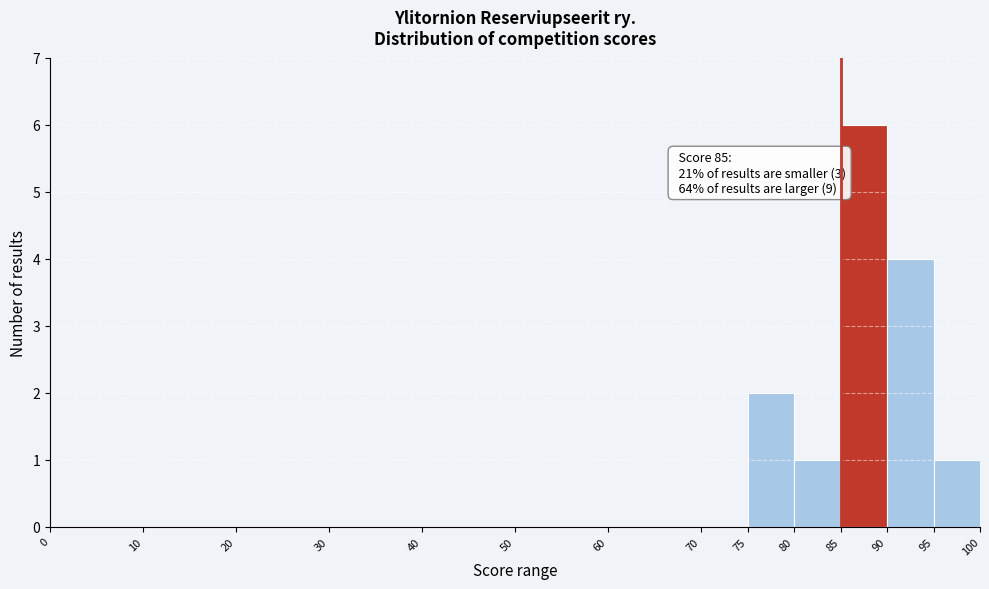

Over which range of the x-axis is the bar tallest?

85 to 90